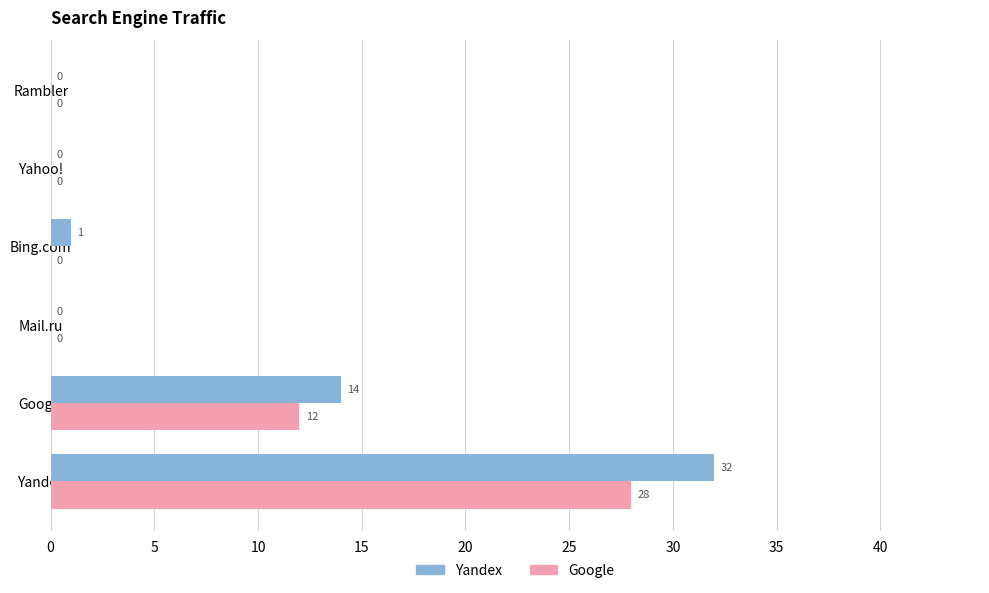

Between Bing.com and Rambler, which series saw the biggest shift?

Yandex